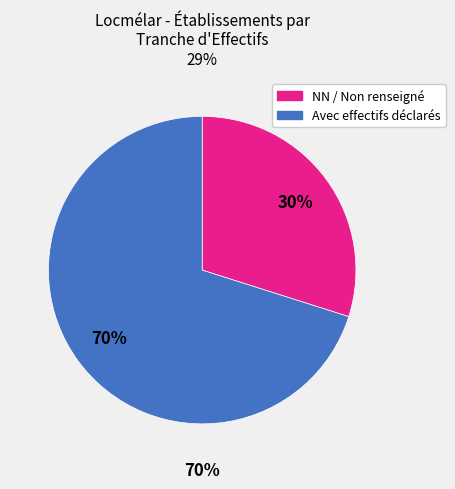

Is 41 the majority of the pie?

No